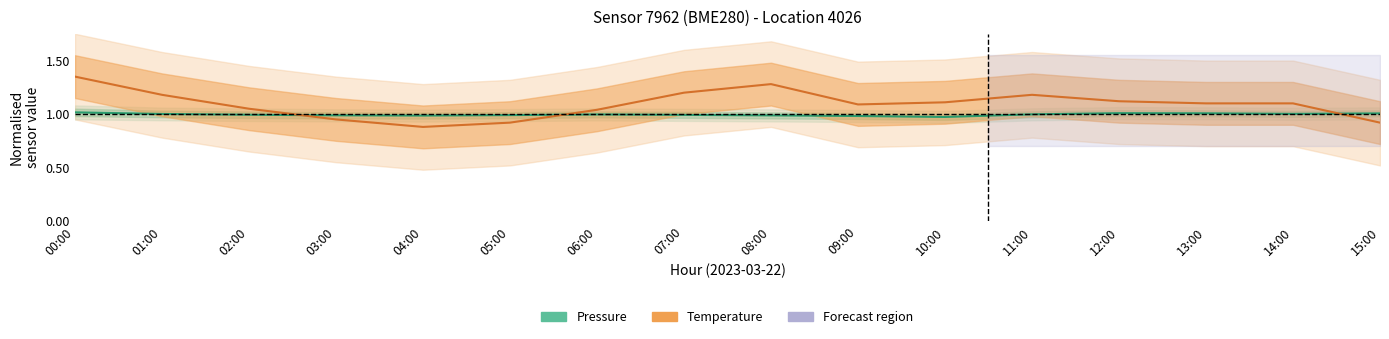

Reading left to right, list all the values displayed in this chart.

Pressure: 00:00=1.0	01:00=1.0	02:00=1.0	03:00=1.0	04:00=1.0	05:00=1.0	06:00=1.0	07:00=1.0	08:00=1.0	09:00=1.0	10:00=1.0	11:00=1.0	12:00=1.0	13:00=1.0	14:00=1.0	15:00=1.0
Temperature: 00:00=1.3	01:00=1.2	02:00=1.1	03:00=0.9	04:00=0.9	05:00=0.9	06:00=1.0	07:00=1.2	08:00=1.3	09:00=1.1	10:00=1.1	11:00=1.2	12:00=1.1	13:00=1.1	14:00=1.1	15:00=0.9